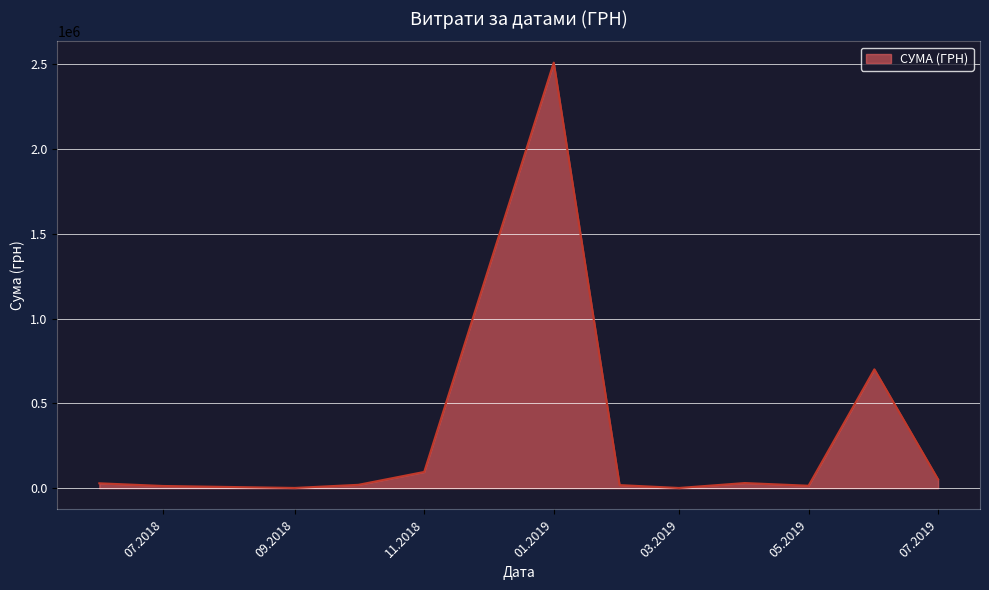

What is the difference between the maximum and minimum values?

2509194.9